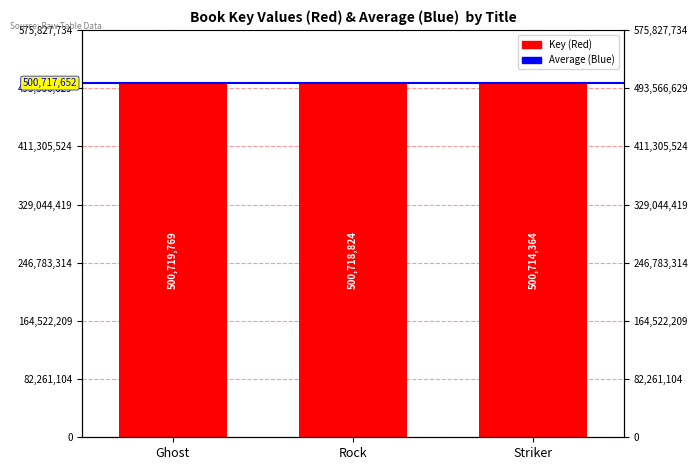

What is the ratio of the value at Striker to the value at Ghost?

1.0